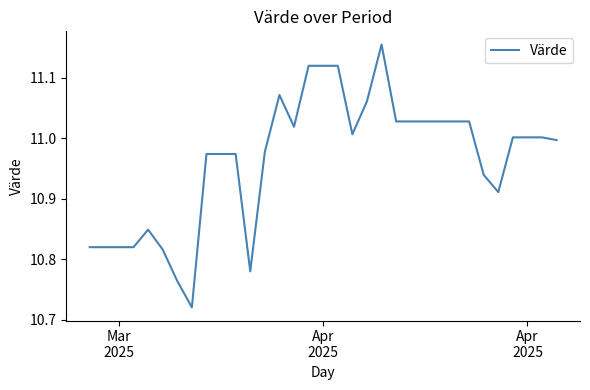

What is the difference between the maximum and minimum values?

0.4